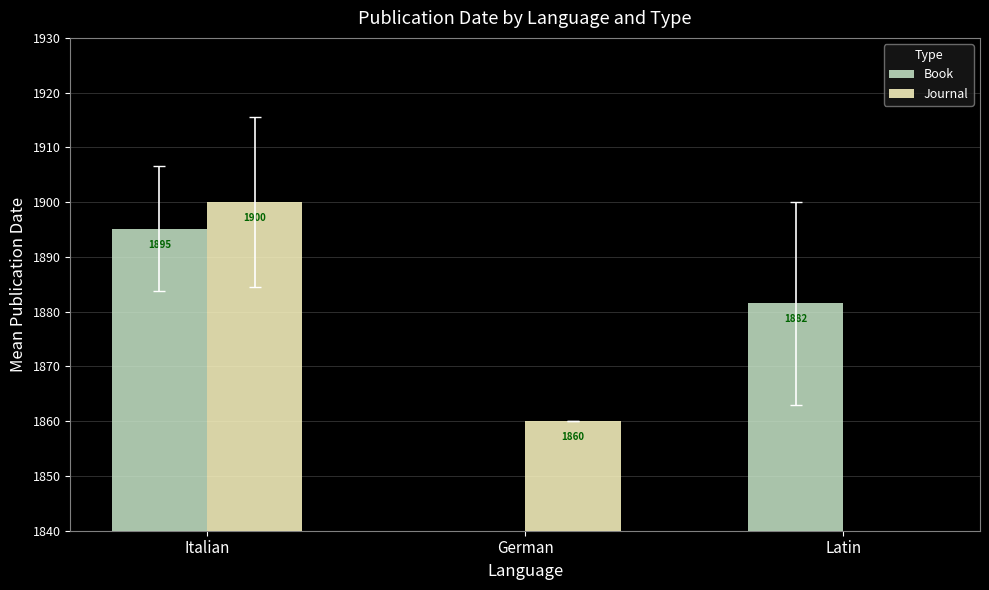

Is it true that Book equals 1895.2 at Italian?

True